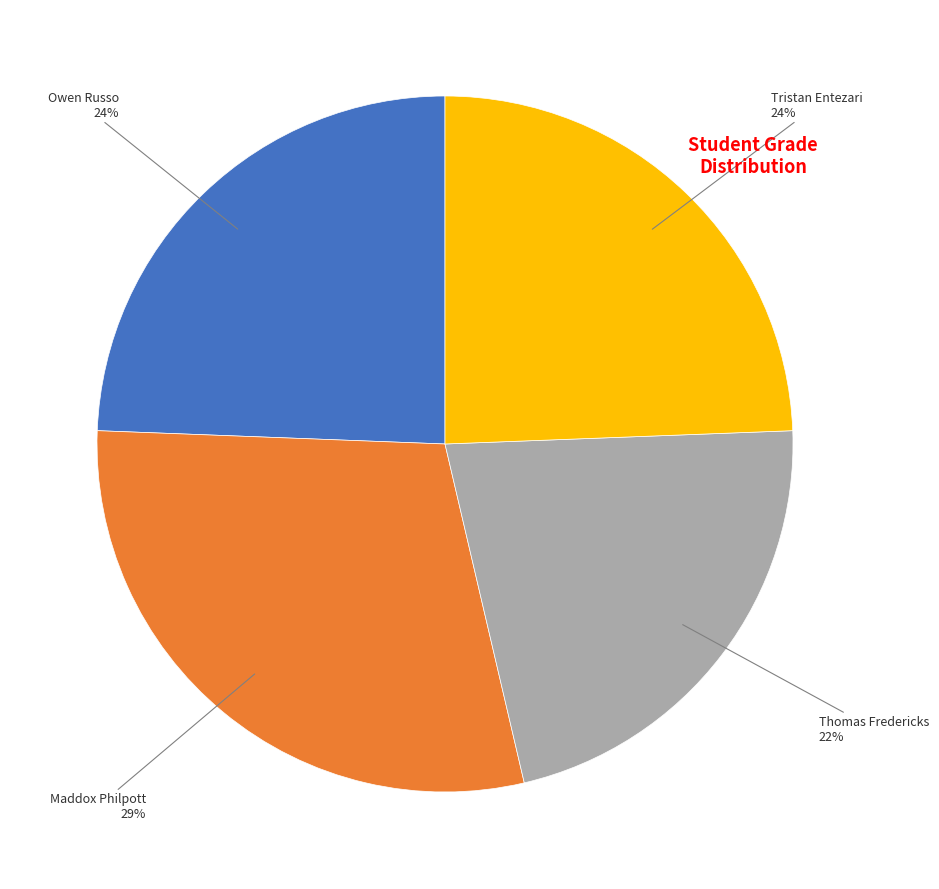

Is there a majority slice in this chart?

No